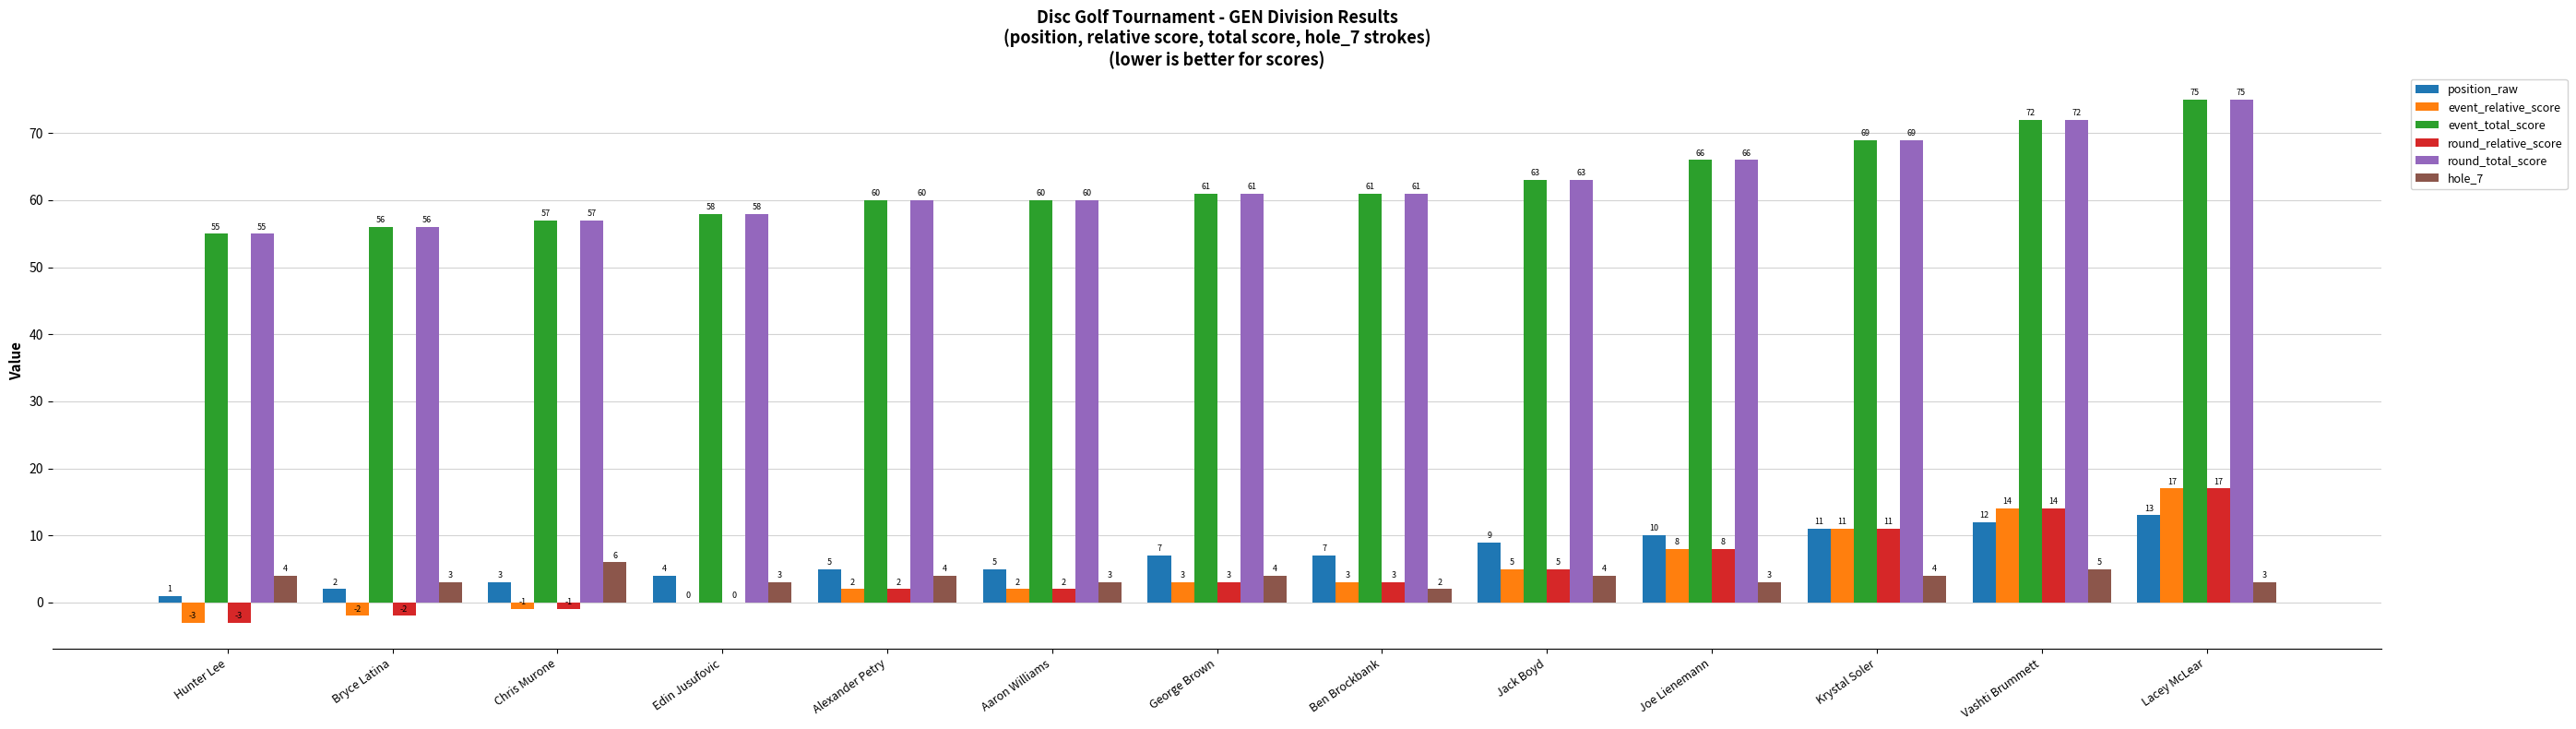

How many data points does each series have?

13